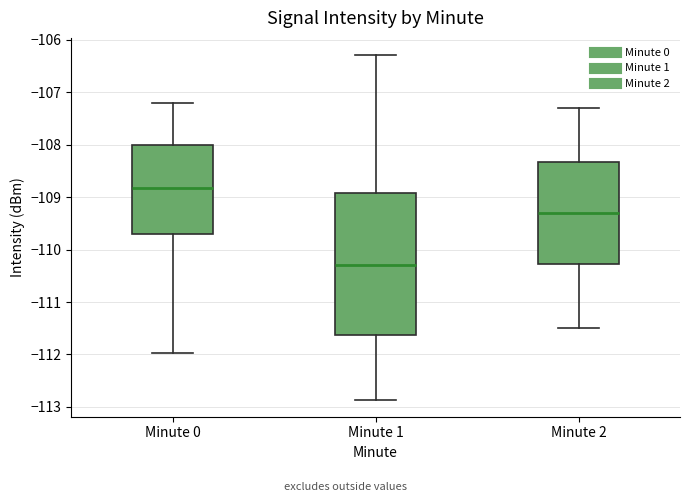

Which box is the tallest, from its lower edge to its upper edge?

Minute 1